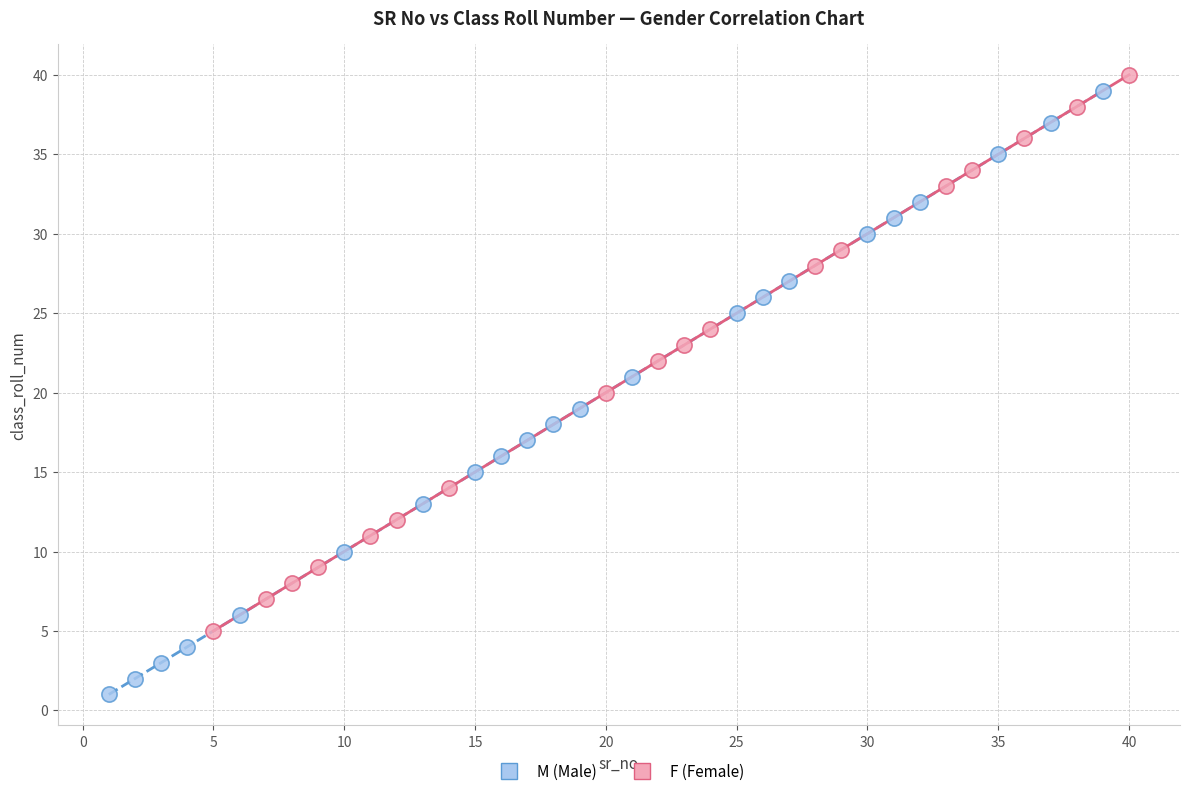

Which series reaches the minimum Y coordinate?

M (Male)